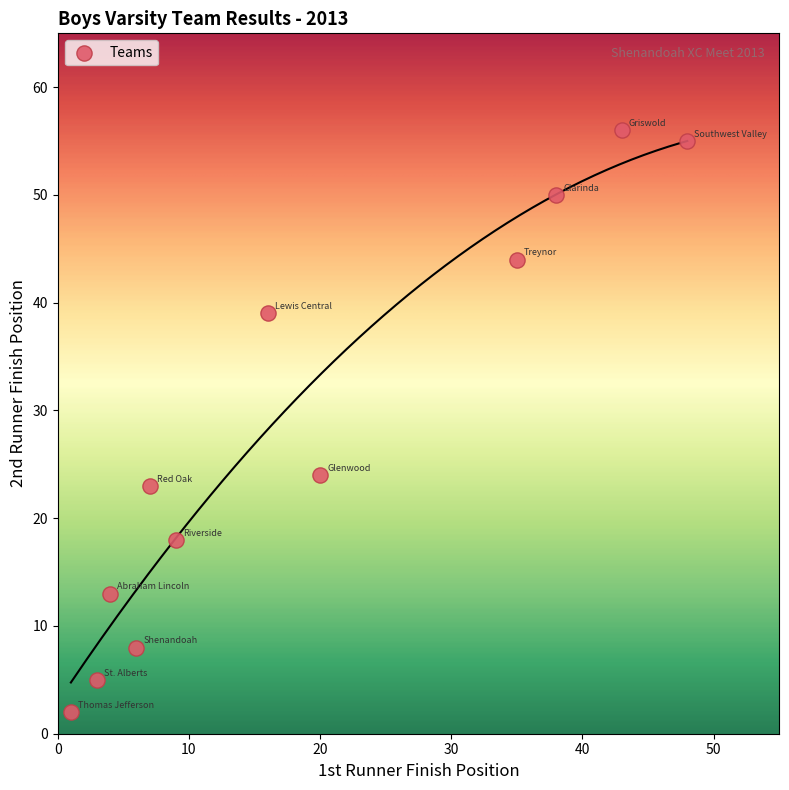

What Y value in the scatter plot is closest to 29?

24